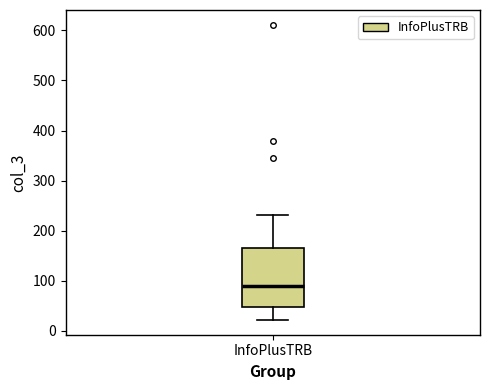

Where does the lower whisker of the box for InfoPlusTRB end on the y-axis? The values are not printed on the chart, so give them approximately, as read against the axis.

20